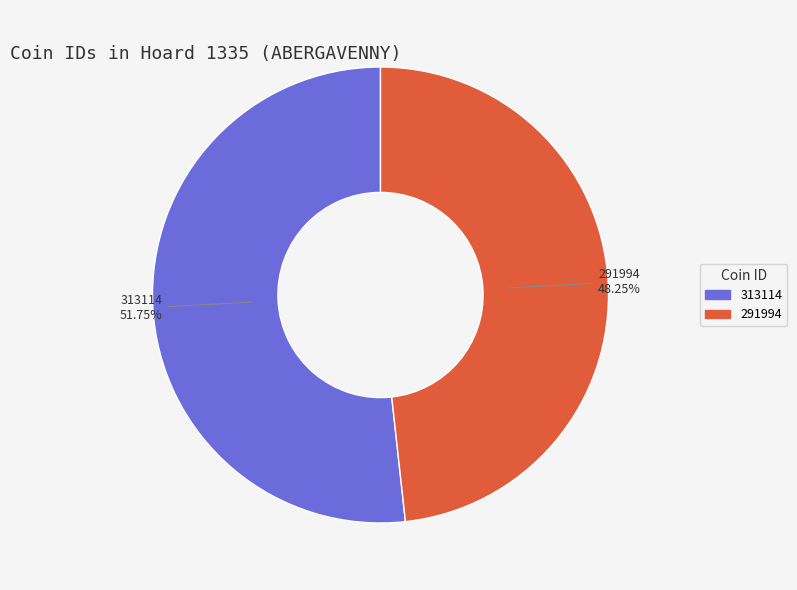

To the nearest percent, what is the combined percentage of 313114 and 291994?

100%